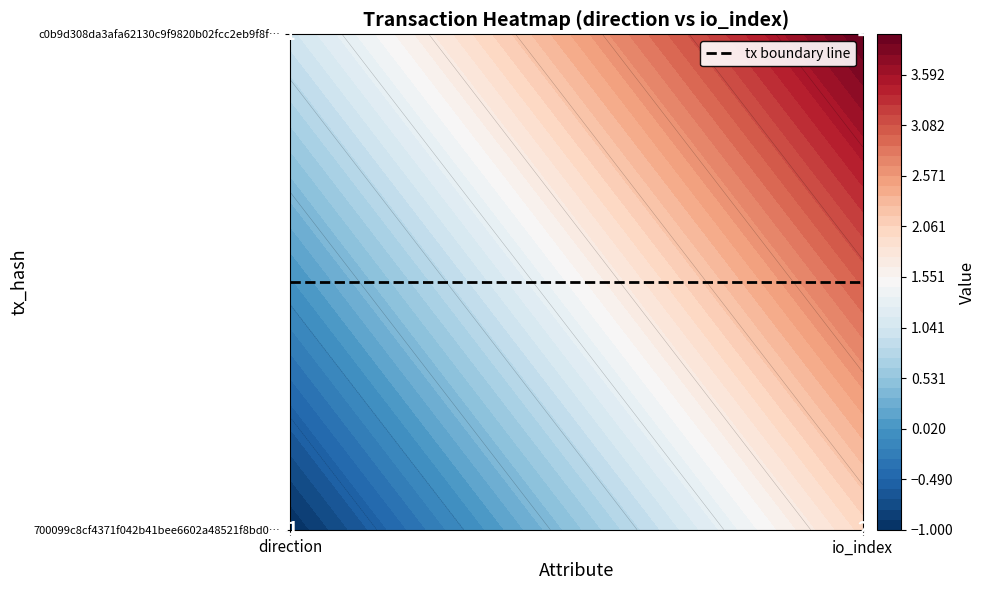

What is the minimum value for c0b9d308da3afa62130c9f9820b02fcc2eb9f8f?

1